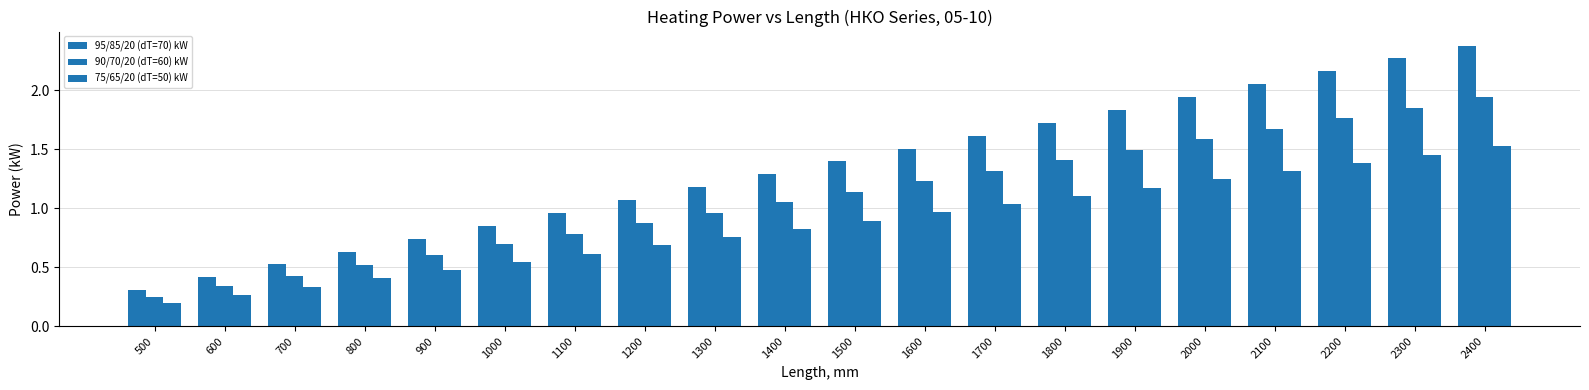

How many categories are shown in the chart?

20